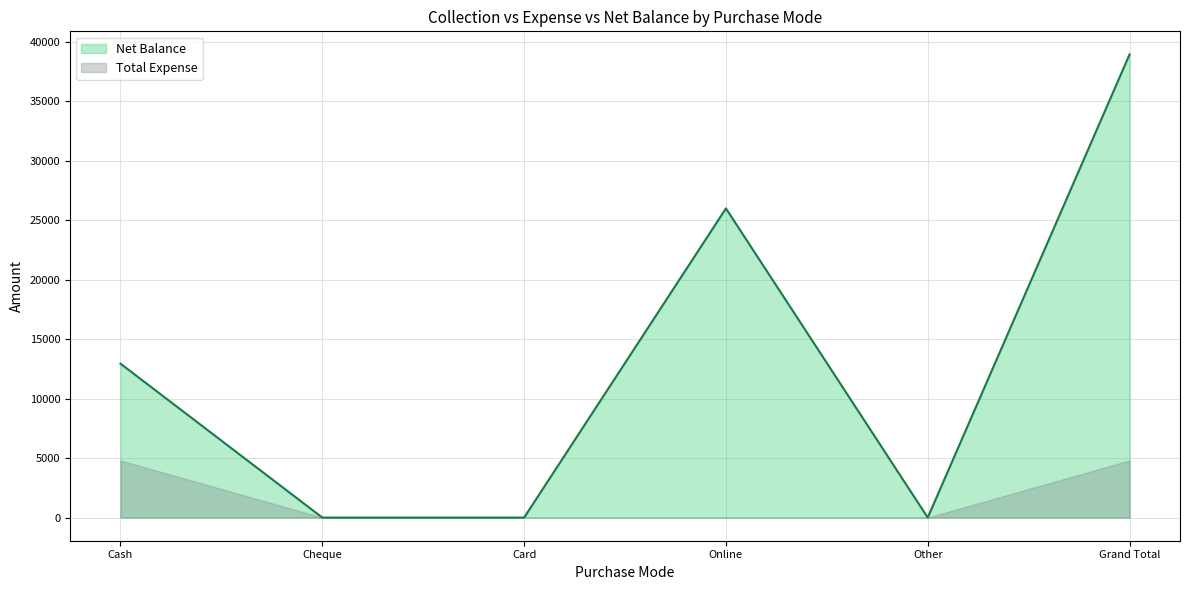

What is the average value?

12982